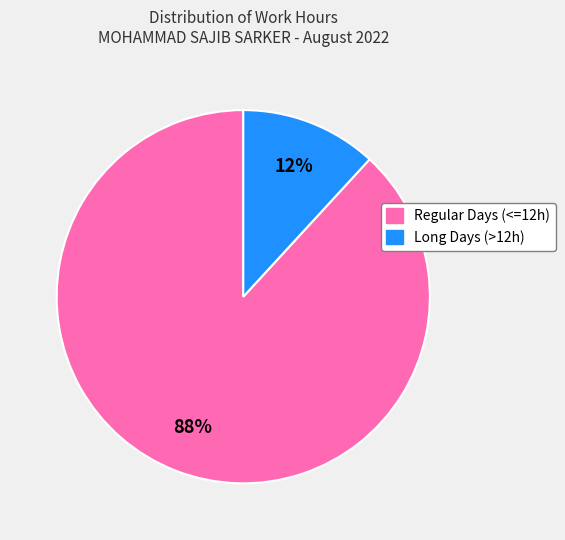

Is there any slice that represents more than half of the pie?

Yes